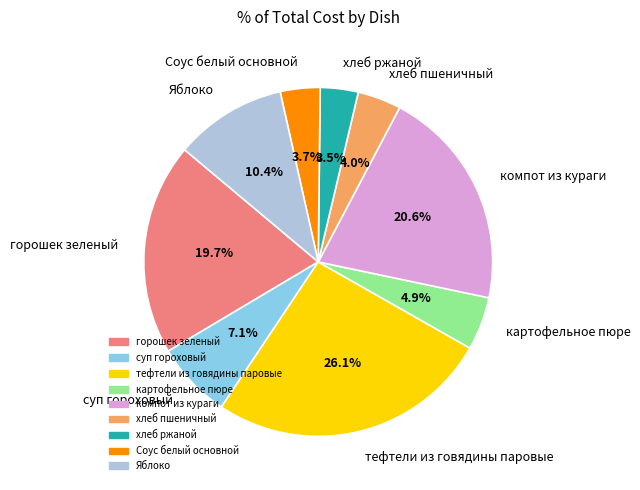

What is the largest slice in the pie chart?

тефтели из говядины паровые